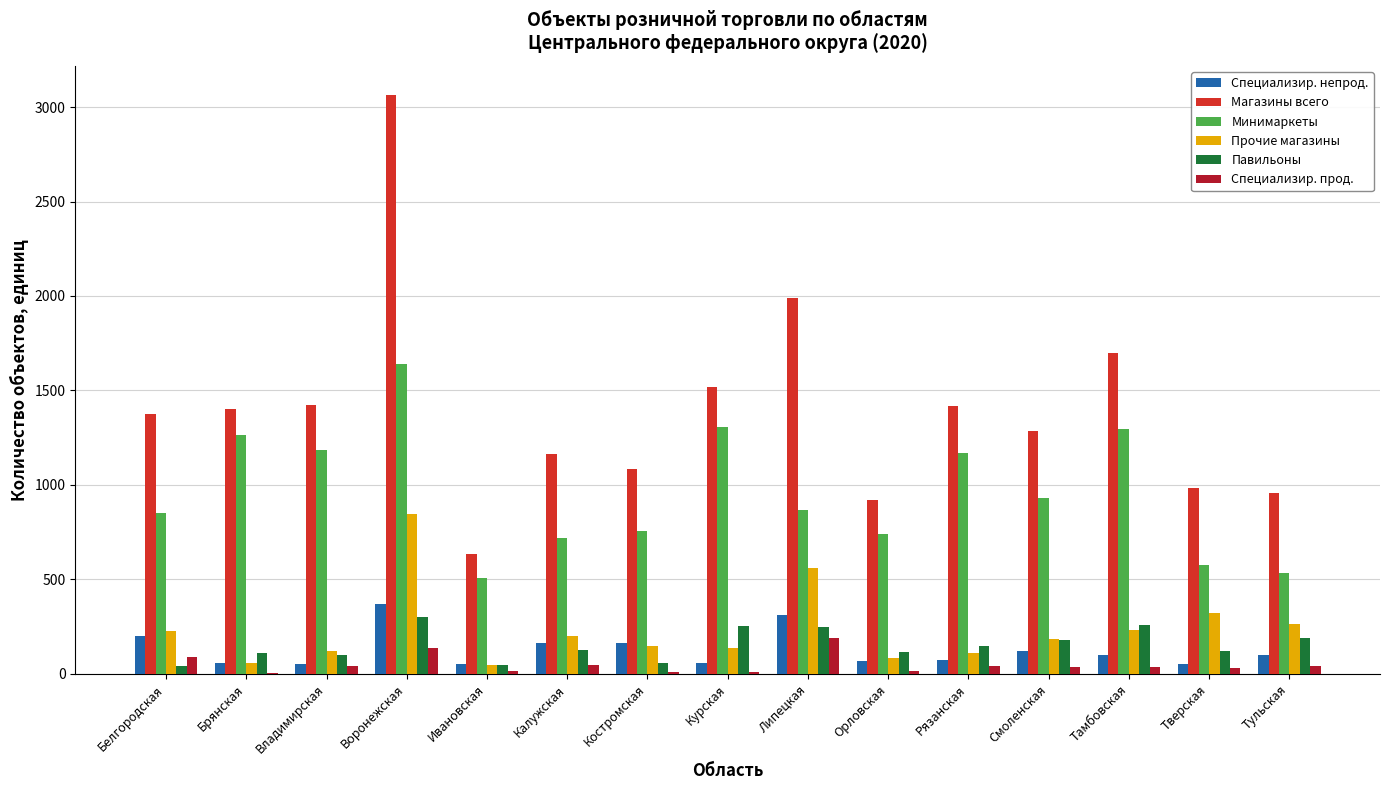

Are the bars horizontal?

No